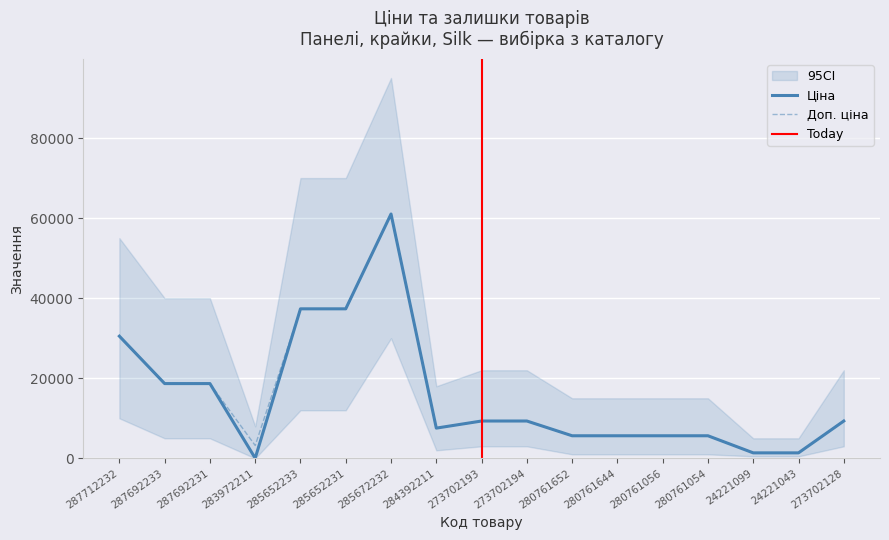

True or false: Ціна and Доп. ціна intersect in this chart.

False